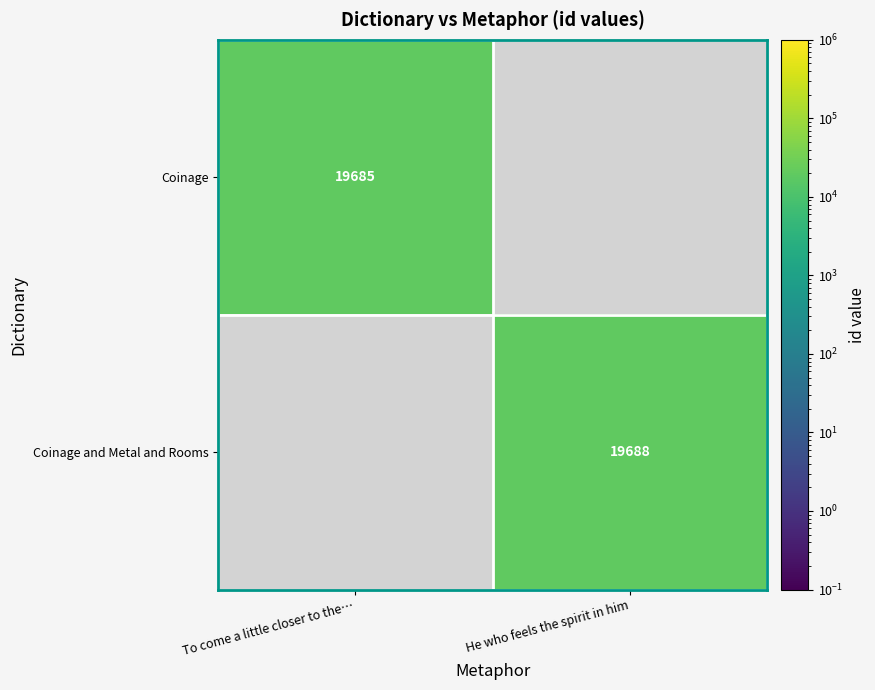

True or false: Coinage and Metal and Rooms has a value of 30015.2 at He who feels the spirit in him.

False